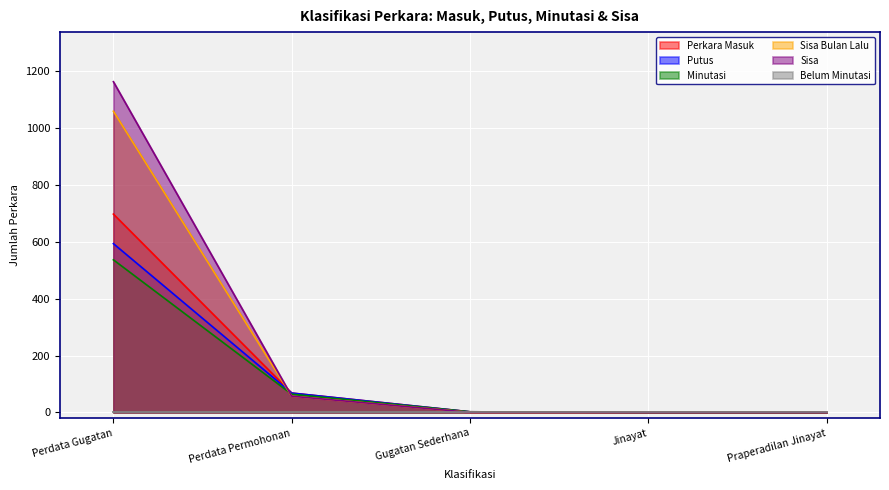

True or false: Putus has more than 0 points higher than both neighbors.

False